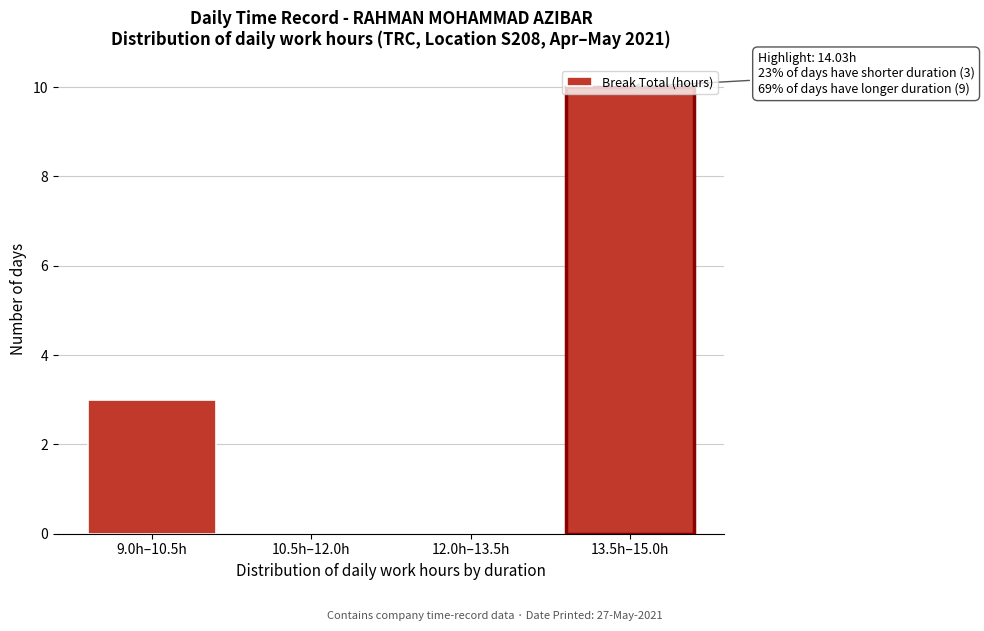

The value at 12.0h–13.5h is 4. True or false?

False